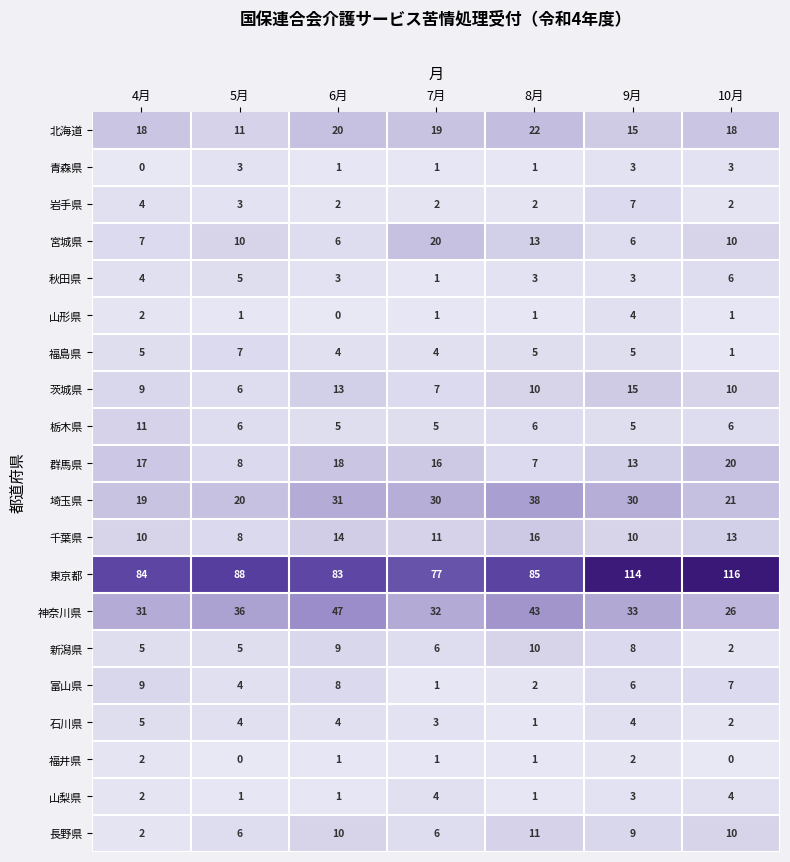

How many series are shown in this chart?

20